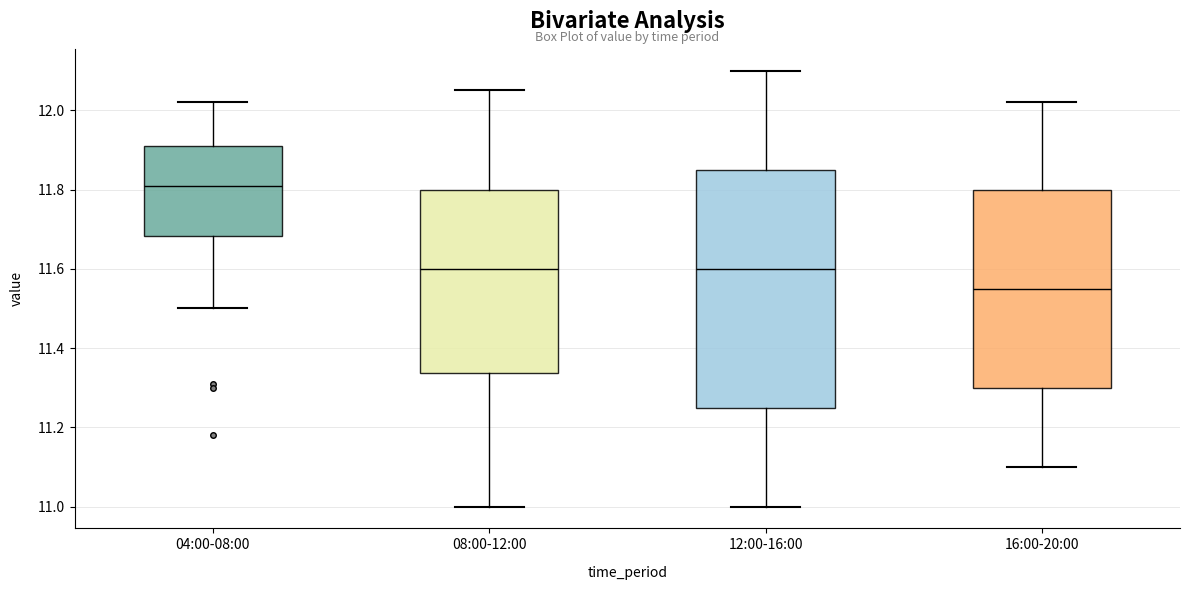

Reading left to right, read every box against the y-axis: the position of its median line, the range the box covers, and the ends of its whiskers. The values are not printed on the chart, so give them approximately, as read against the axis.

04:00-08:00: median 11.82, box 11.68 to 11.92, whiskers 11.50 to 12.02
08:00-12:00: median 11.60, box 11.34 to 11.80, whiskers 11.00 to 12.06
12:00-16:00: median 11.60, box 11.26 to 11.86, whiskers 11.00 to 12.10
16:00-20:00: median 11.56, box 11.30 to 11.80, whiskers 11.10 to 12.02